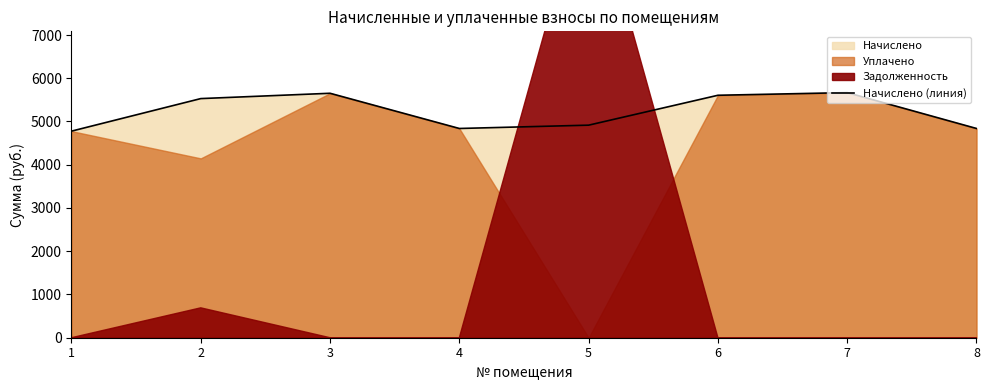

Reading left to right, what are all the values shown in this chart?

4777.0	5529.6	5652.5	4838.4	4915.2	5606.4	5667.8	4838.4